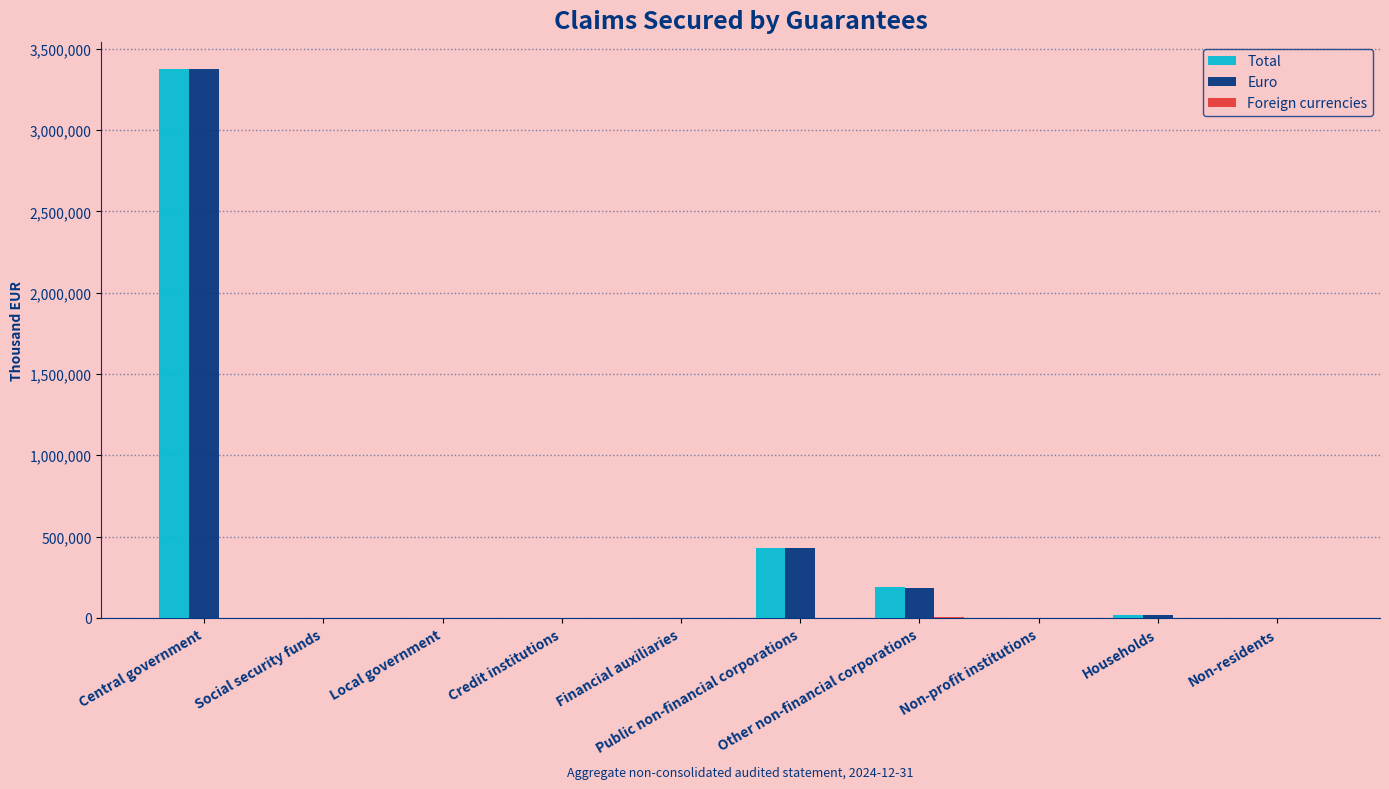

What is the greatest value displayed?

3373762